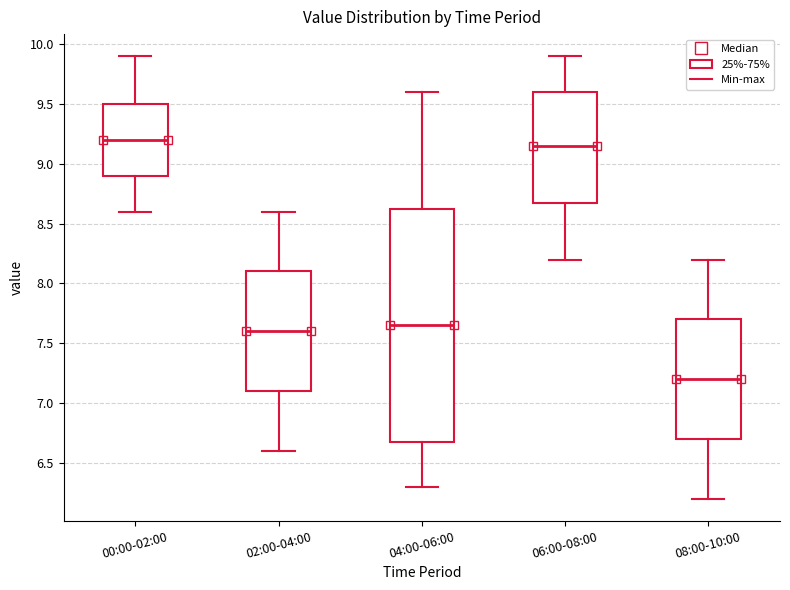

Comparing the boxes themselves (not the whiskers), which one is the tallest?

04:00-06:00